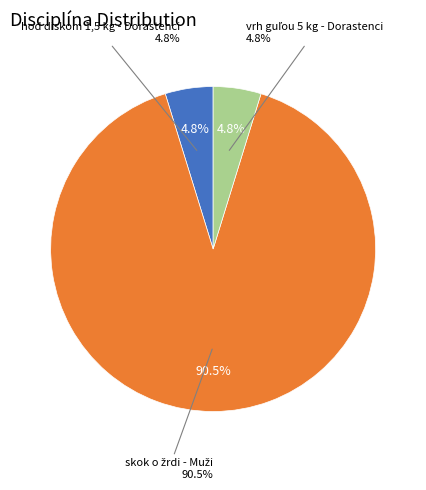

Does any single category account for the majority?

Yes